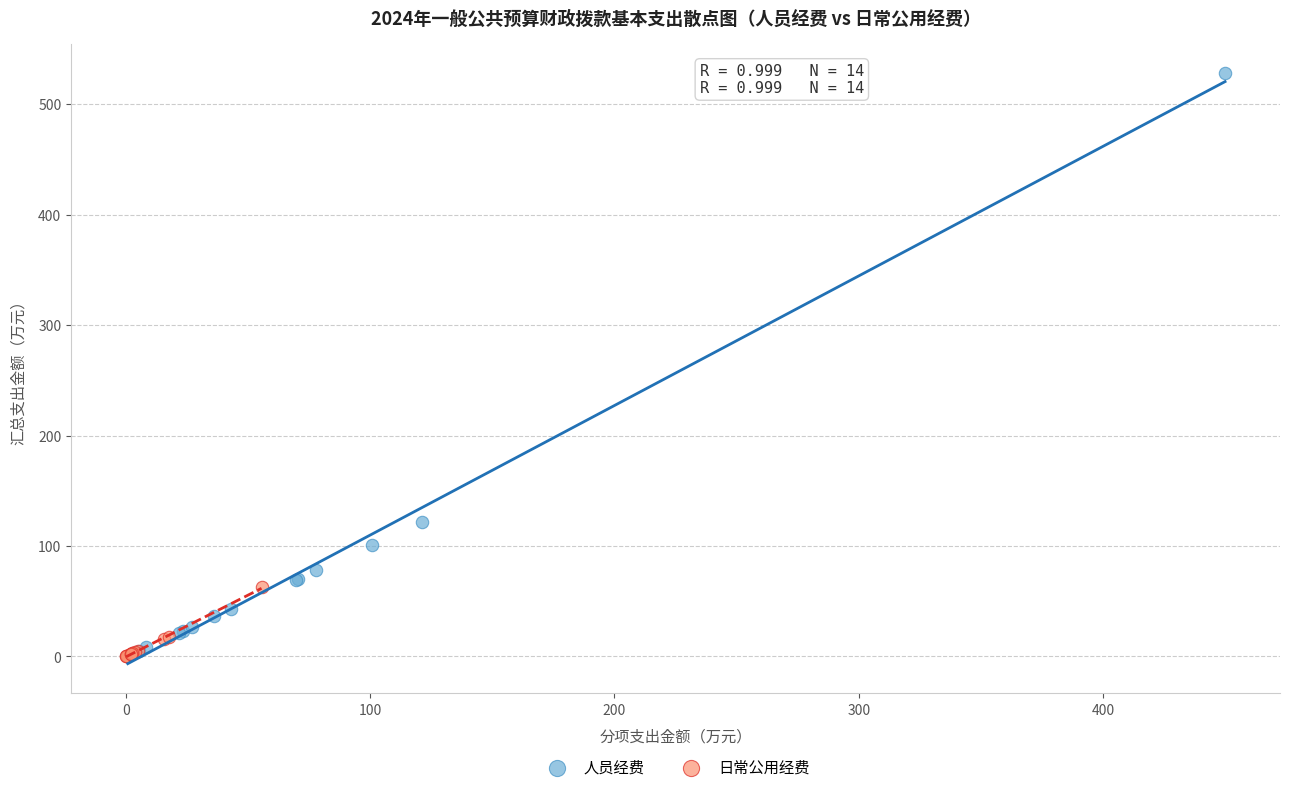

Which series has the largest Y range (max minus min)?

人员经费